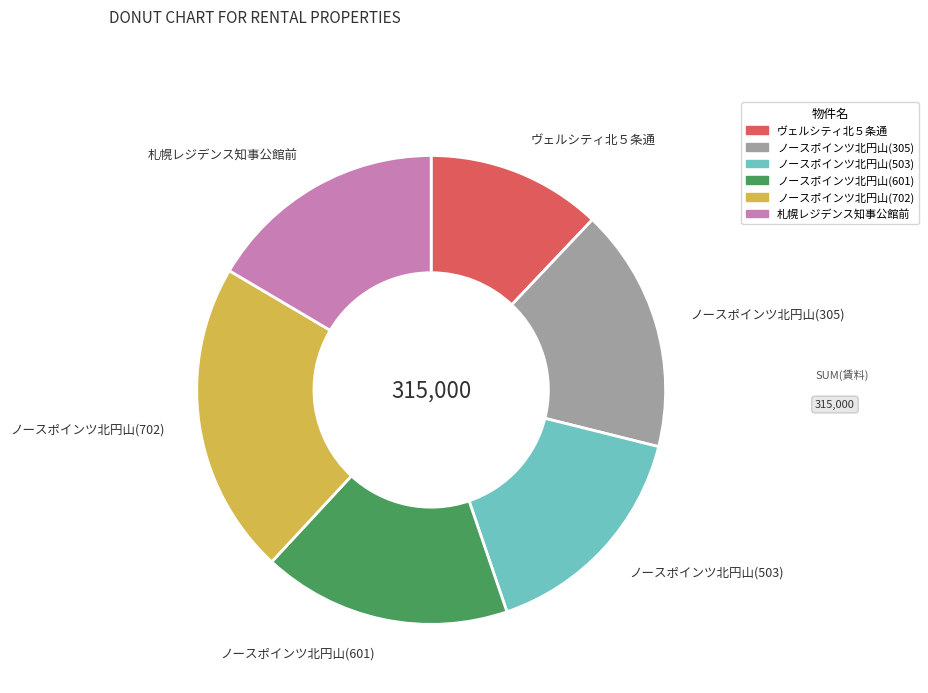

The 札幌レジデンス知事公館前 slice represents 9% of the pie. True or false?

False